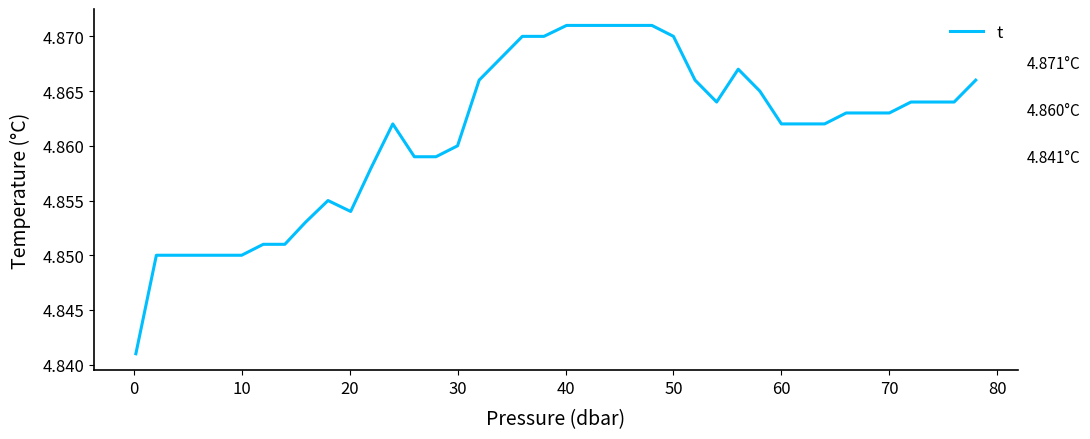

What is the value of the 35th point from the left?

4.9